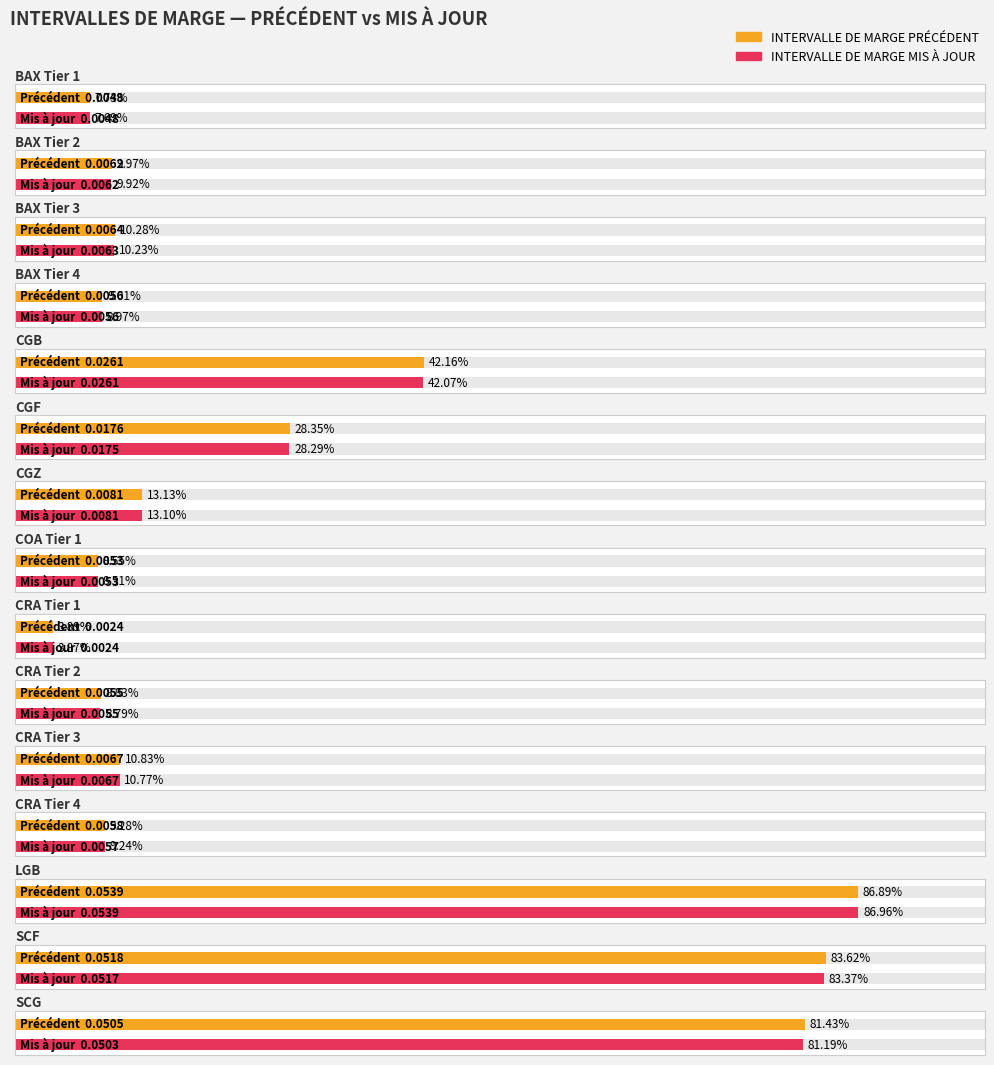

Are the bars grouped side by side (vs. stacked)?

Yes